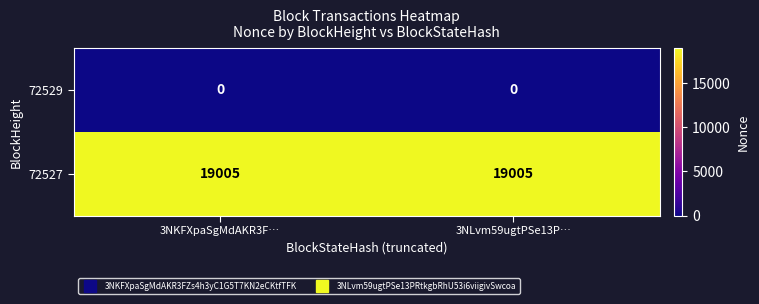

What is the spread (max minus min) of values at 3NKFXpaSgMdAKR3F…?

19005